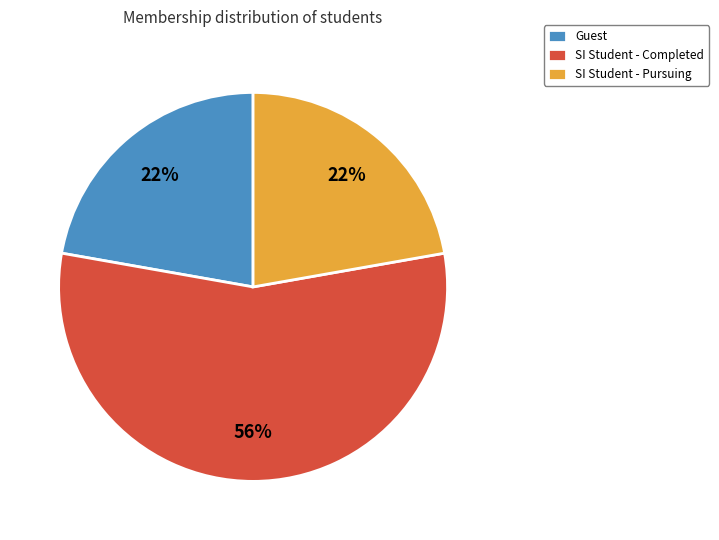

Count the number of slices in the pie.

3